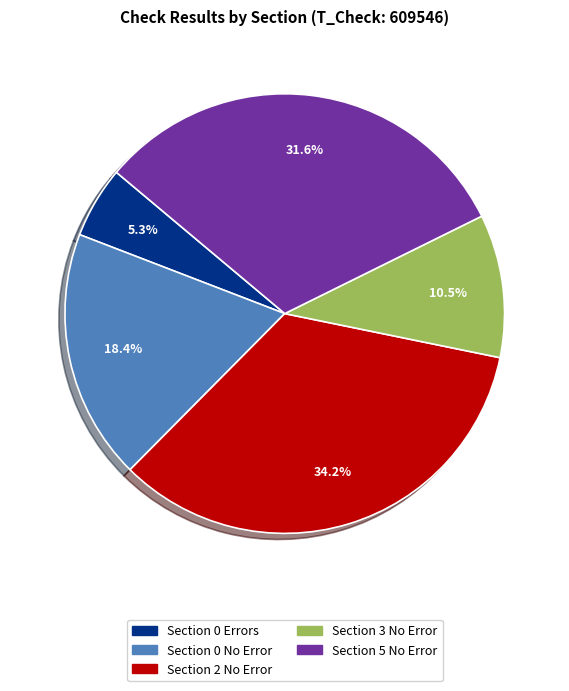

Does any single category account for the majority?

No